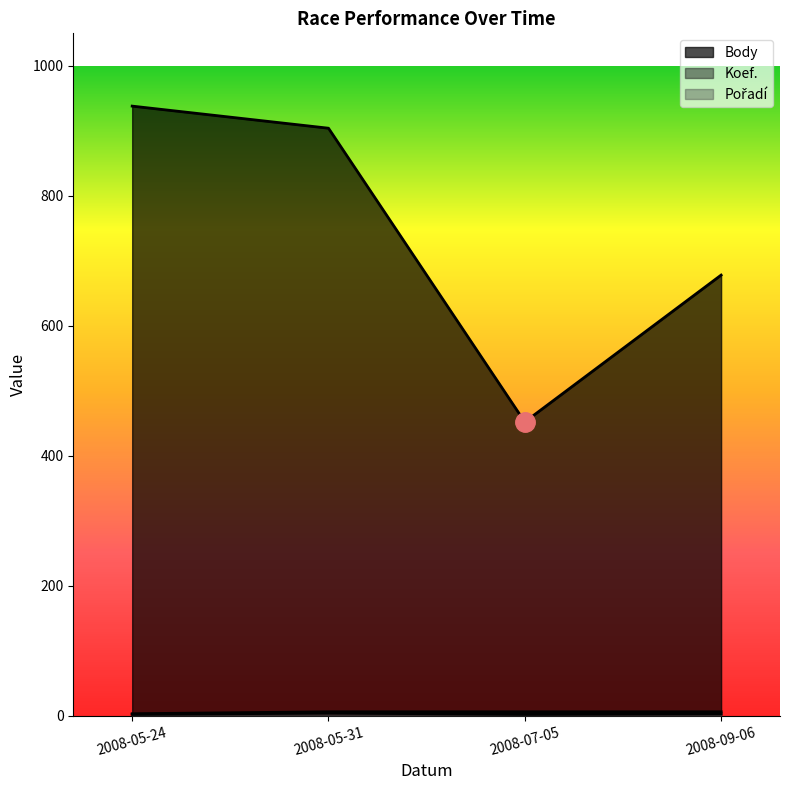

Count the number of categories in the chart.

4